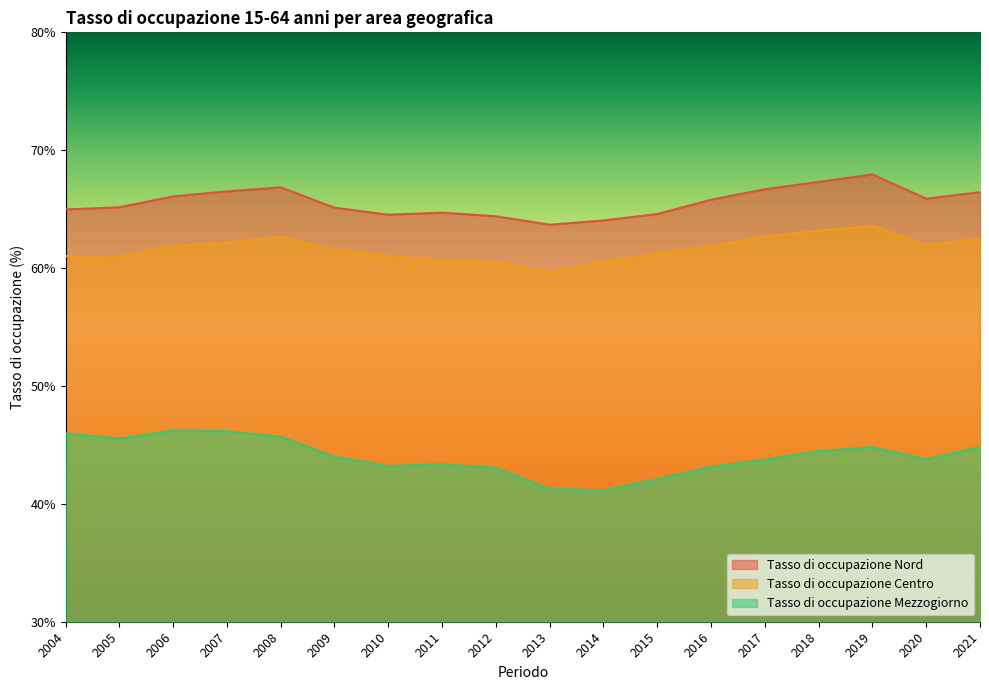

Reading left to right, list all the values displayed in this chart.

Tasso di occupazione Nord: 2004=65.0	2005=65.2	2006=66.1	2007=66.5	2008=66.8	2009=65.1	2010=64.5	2011=64.7	2012=64.4	2013=63.7	2014=64.0	2015=64.6	2016=65.8	2017=66.7	2018=67.3	2019=67.9	2020=65.9	2021=66.4
Tasso di occupazione Centro: 2004=61.0	2005=61.0	2006=61.9	2007=62.1	2008=62.7	2009=61.6	2010=61.0	2011=60.7	2012=60.5	2013=59.6	2014=60.5	2015=61.2	2016=61.9	2017=62.7	2018=63.2	2019=63.6	2020=62.0	2021=62.5
Tasso di occupazione Mezzogiorno: 2004=46.0	2005=45.5	2006=46.2	2007=46.2	2008=45.7	2009=44.0	2010=43.2	2011=43.4	2012=43.1	2013=41.3	2014=41.2	2015=42.1	2016=43.1	2017=43.7	2018=44.5	2019=44.8	2020=43.8	2021=44.8